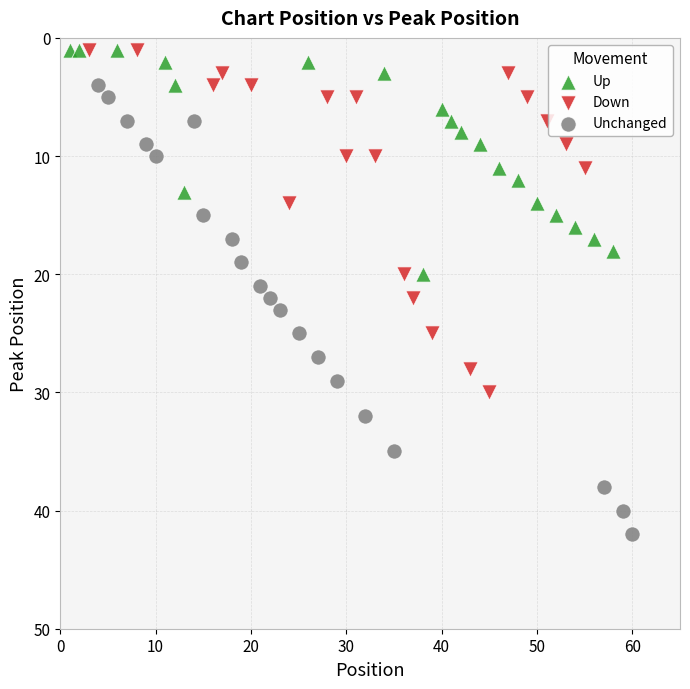

Which series contains the highest Y value?

Unchanged